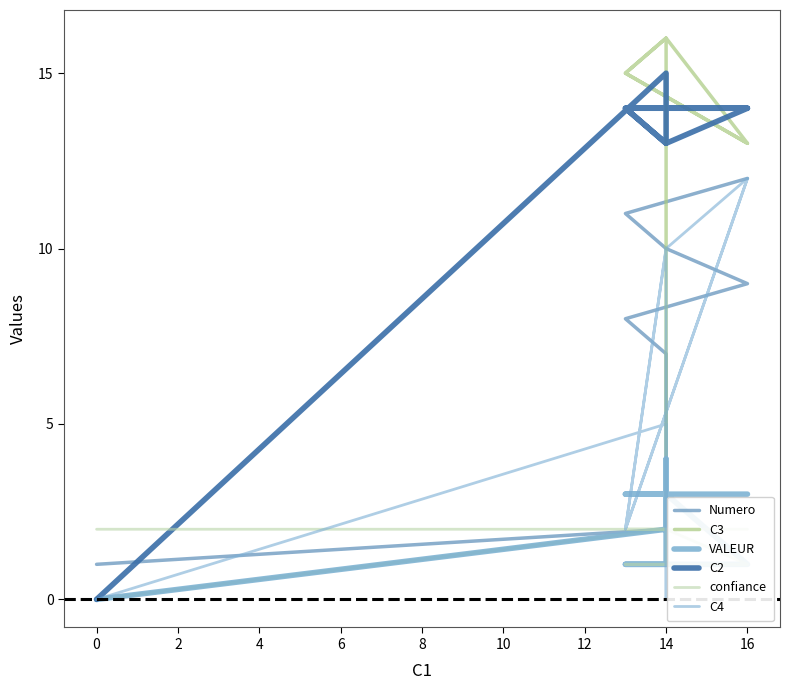

Where do C3 and VALEUR first cross each other?

14 and 14